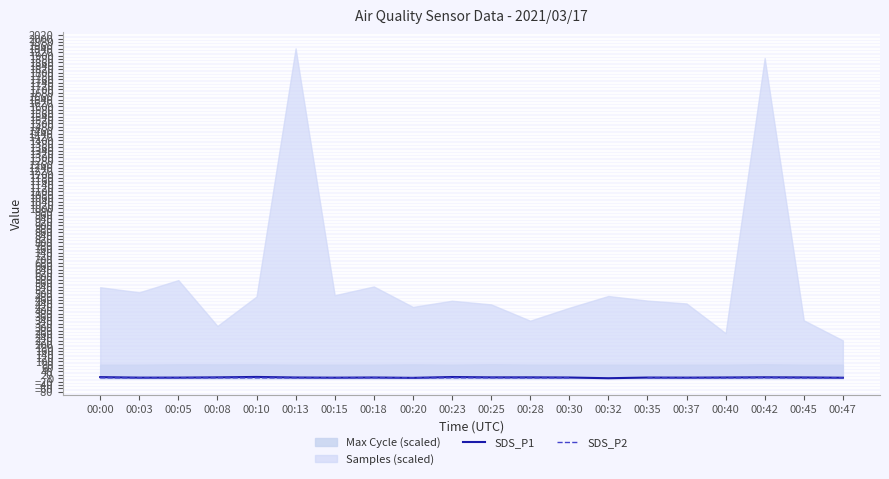

How many lines are shown in the chart?

2